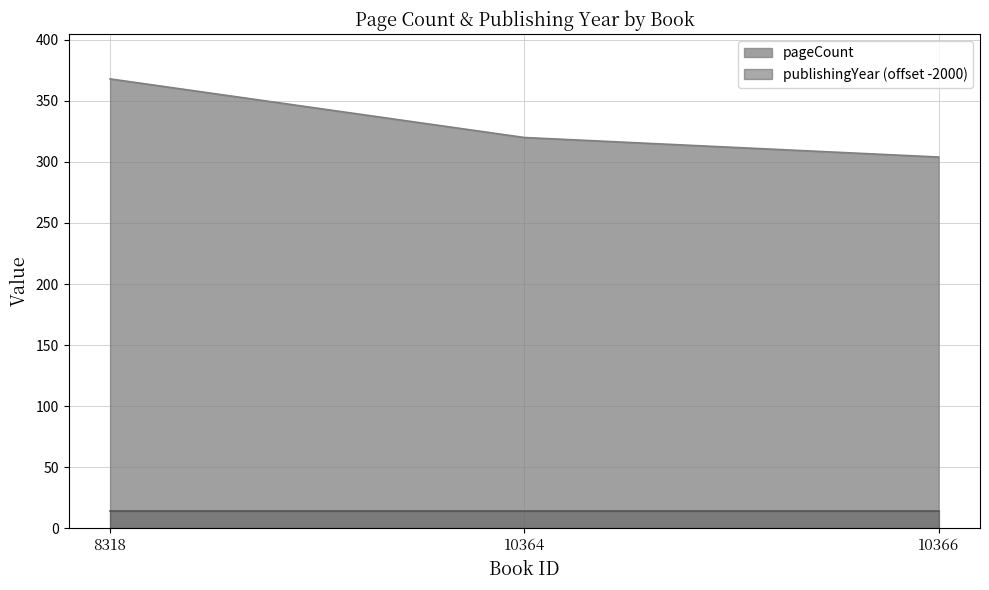

What is the value of the 1st point from the left?

368